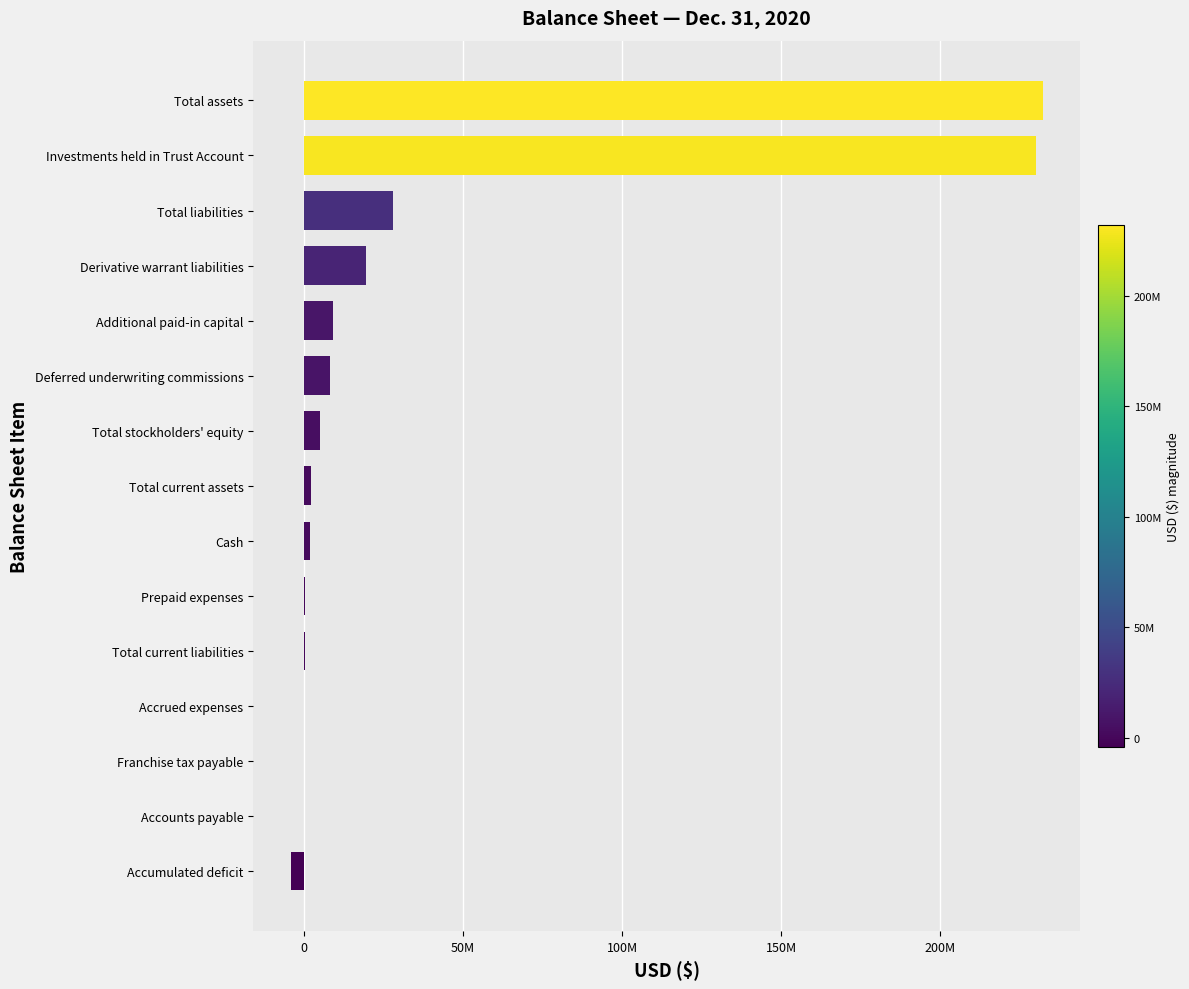

At which label is the value closest to 113998406?

Total liabilities